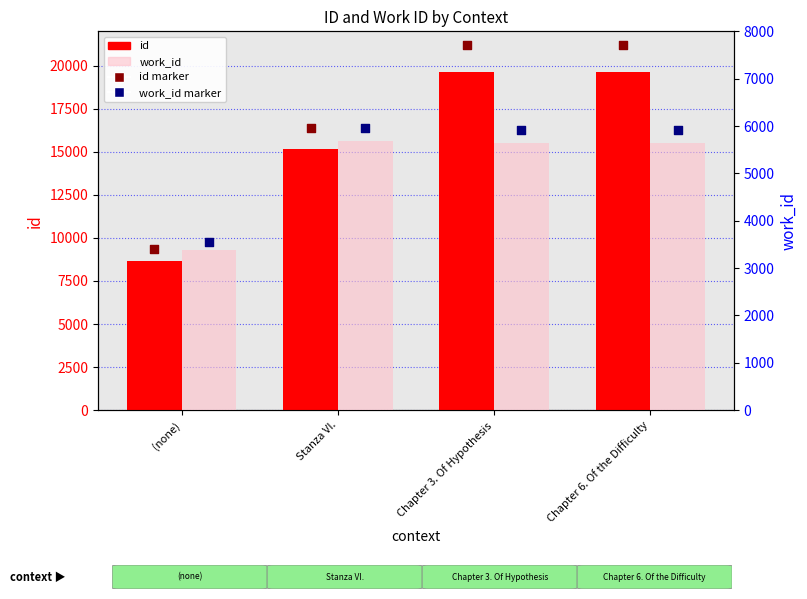

What are all the series names shown in the legend?

id, work_id